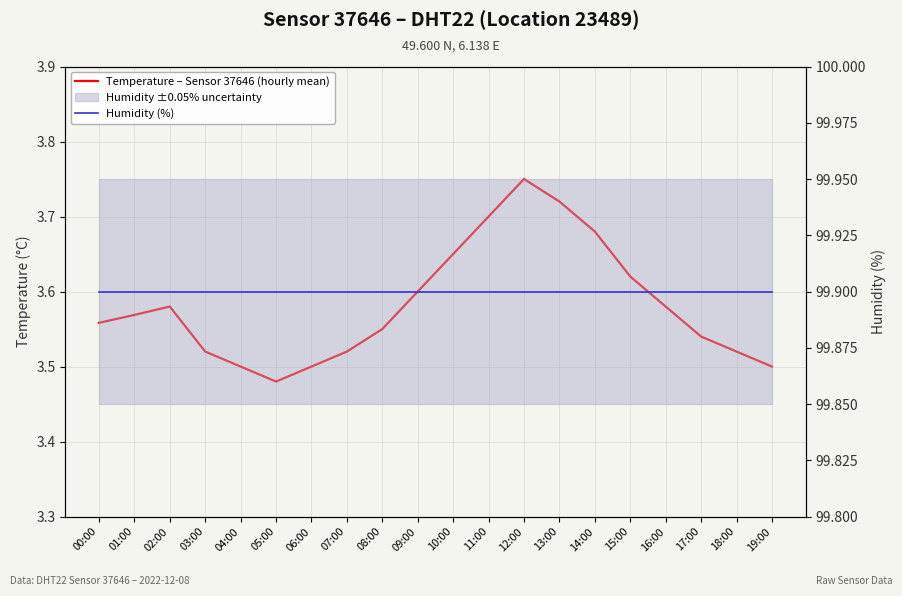

Reading left to right, what are all the values shown in this chart?

Temperature – Sensor 37646 (hourly mean): 3.6	3.6	3.6	3.5	3.5	3.5	3.5	3.5	3.5	3.6	3.6	3.7	3.8	3.7	3.7	3.6	3.6	3.5	3.5	3.5
Humidity (%): 99.9	99.9	99.9	99.9	99.9	99.9	99.9	99.9	99.9	99.9	99.9	99.9	99.9	99.9	99.9	99.9	99.9	99.9	99.9	99.9